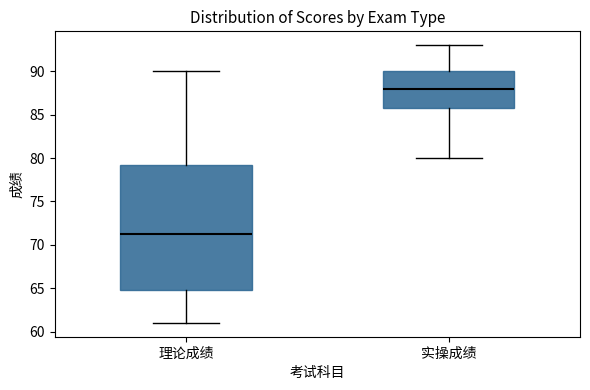

Reading left to right, read every box against the y-axis: the position of its median line, the range the box covers, and the ends of its whiskers. The values are not printed on the chart, so give them approximately, as read against the axis.

理论成绩: median 71.5, box 65.0 to 79.5, whiskers 61.0 to 90.0
实操成绩: median 88.0, box 86.0 to 90.0, whiskers 80.0 to 93.0